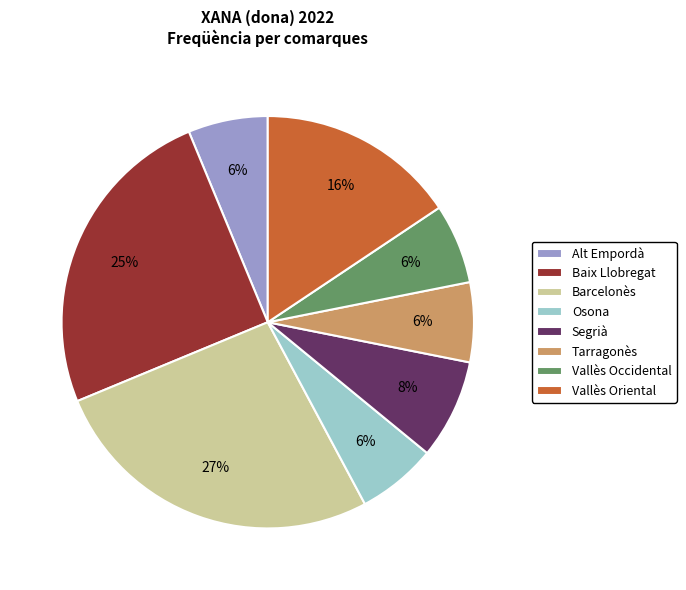

Do Vallès Occidental and Segrià together represent more than half of the pie?

No